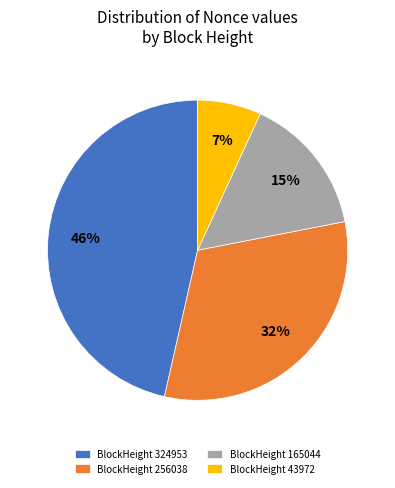

To the nearest percent, what is the average slice percentage?

25%